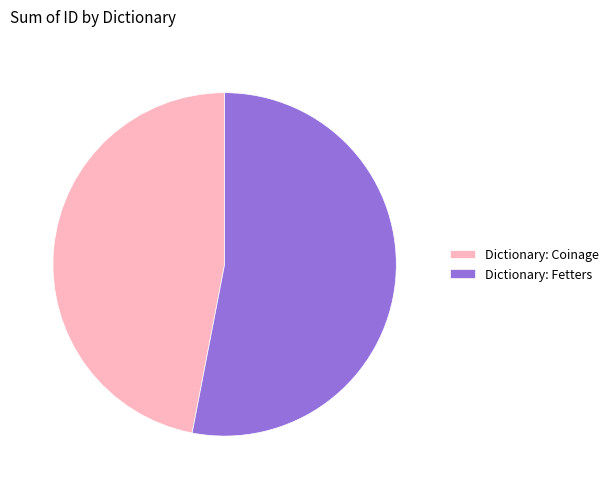

Is there any slice that represents more than half of the pie?

Yes